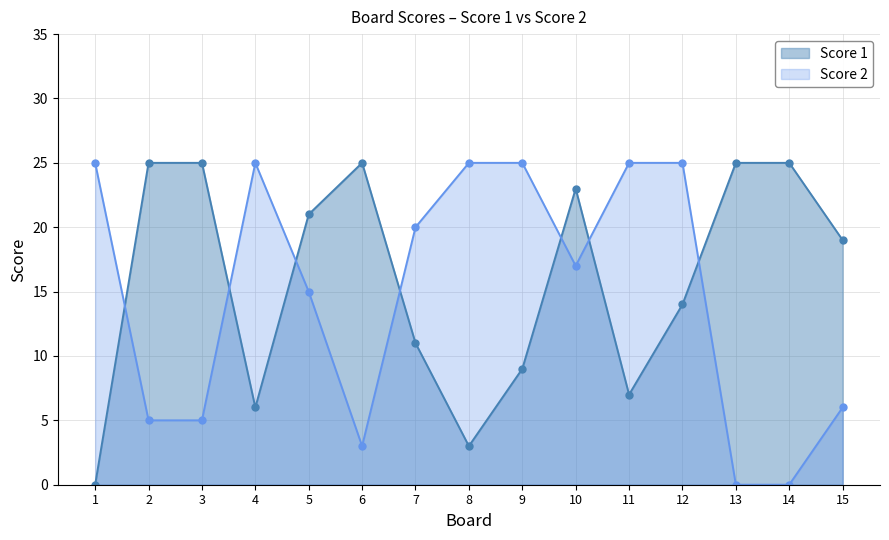

Between 5 and 12, which series saw the biggest shift?

Score 2